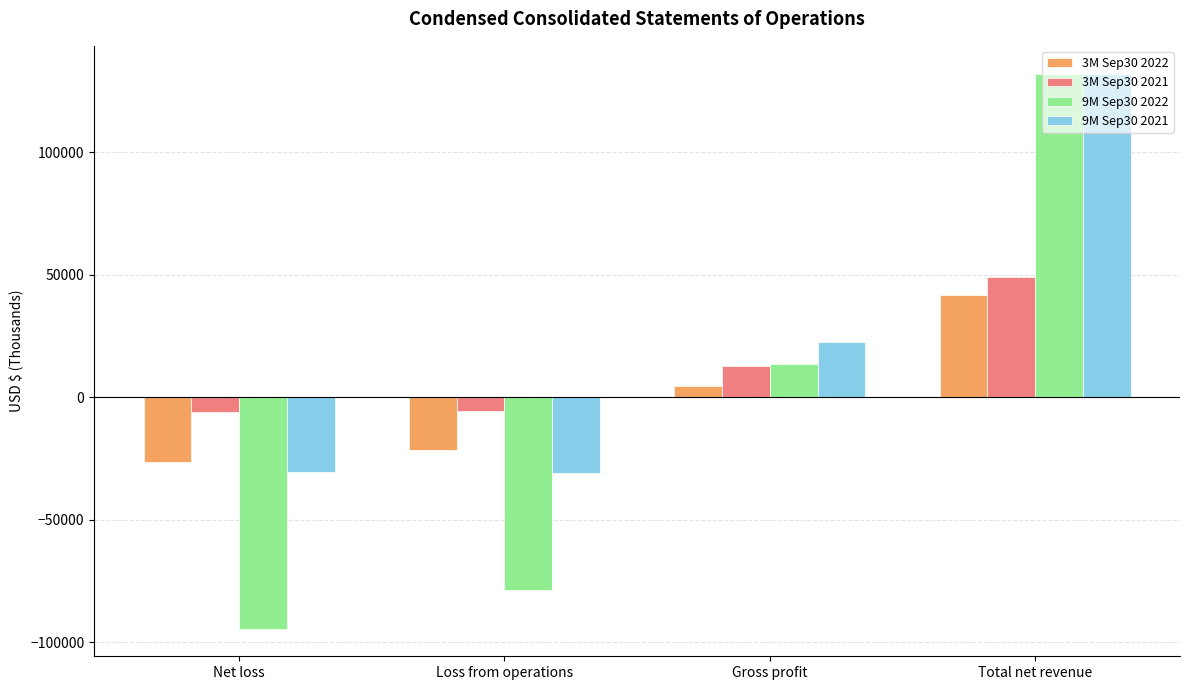

How many positive values does the 3M Sep30 2021 series have?

2